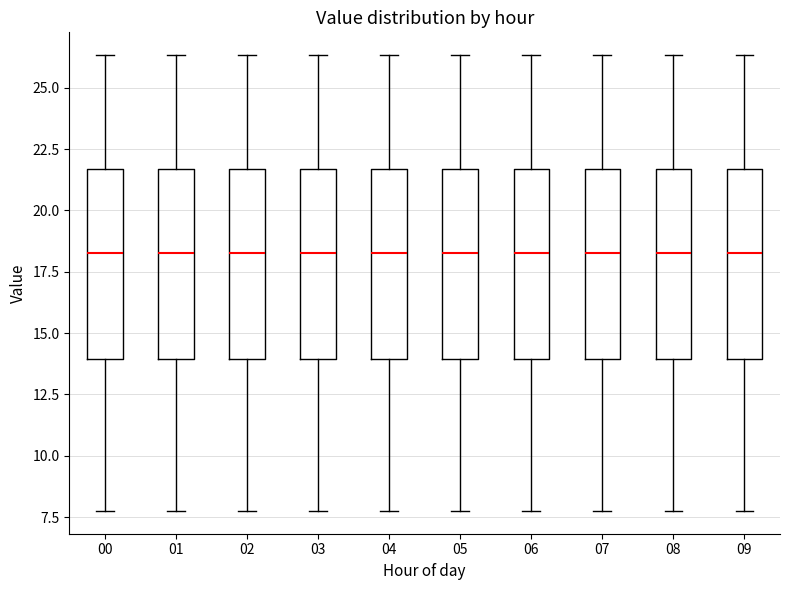

Where does the lower whisker of the box at x = 09 end on the y-axis? The values are not printed on the chart, so give them approximately, as read against the axis.

8.0